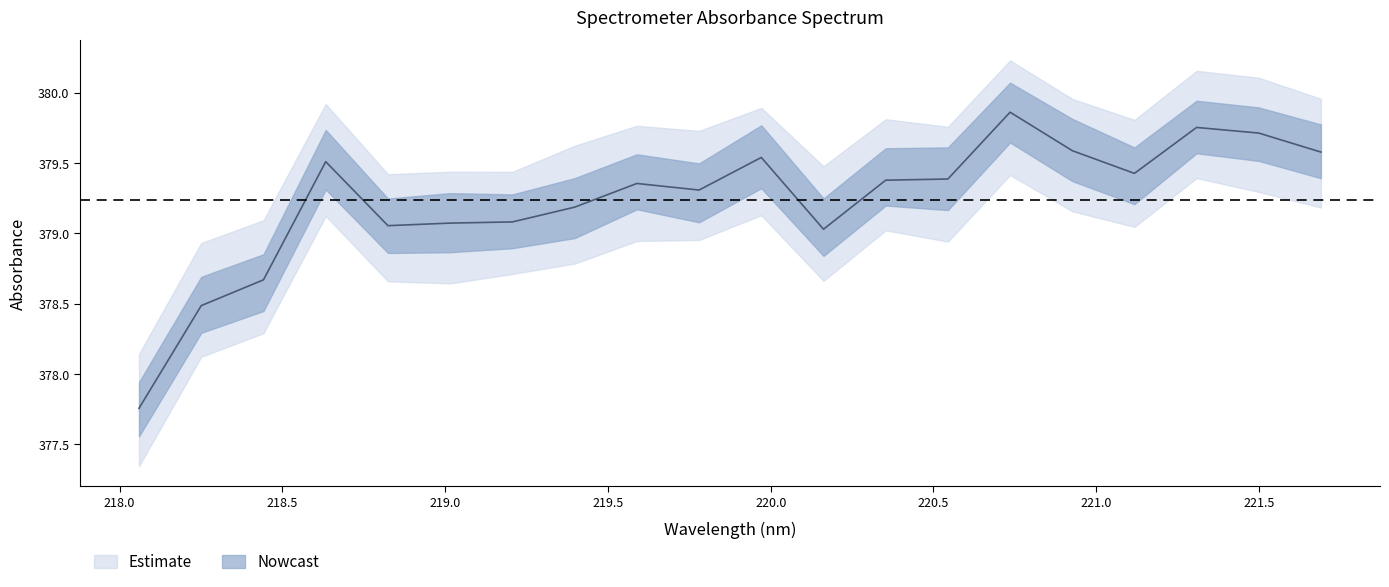

True or false: the data shows 232.3 at 218.0596.

False